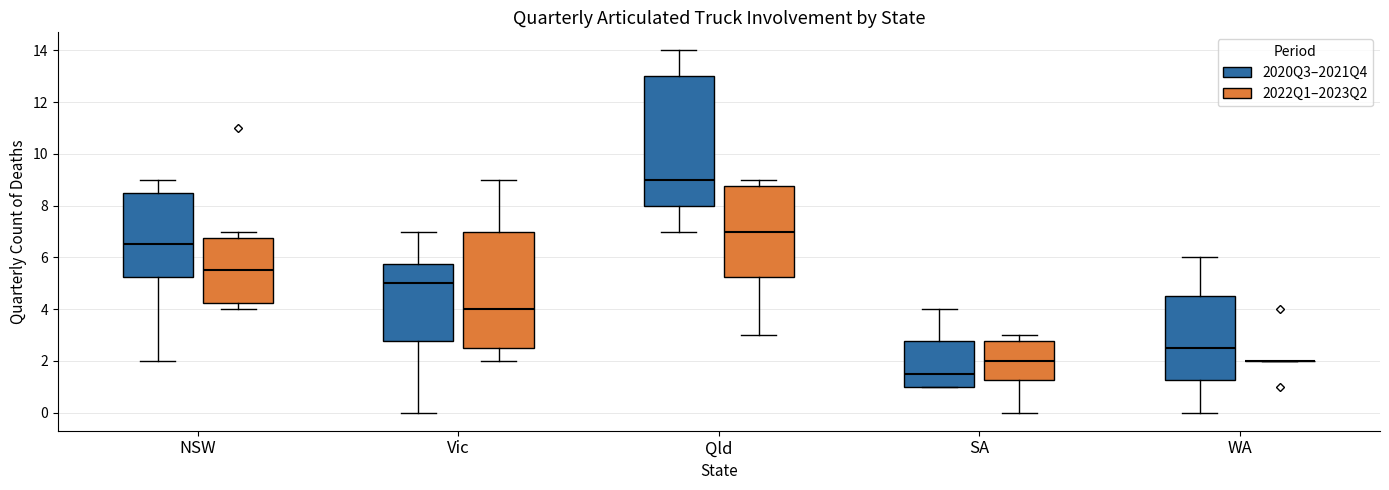

Where does the upper whisker of the box for SA (2022Q1–2023Q2) end on the y-axis? The values are not printed on the chart, so give them approximately, as read against the axis.

3.0